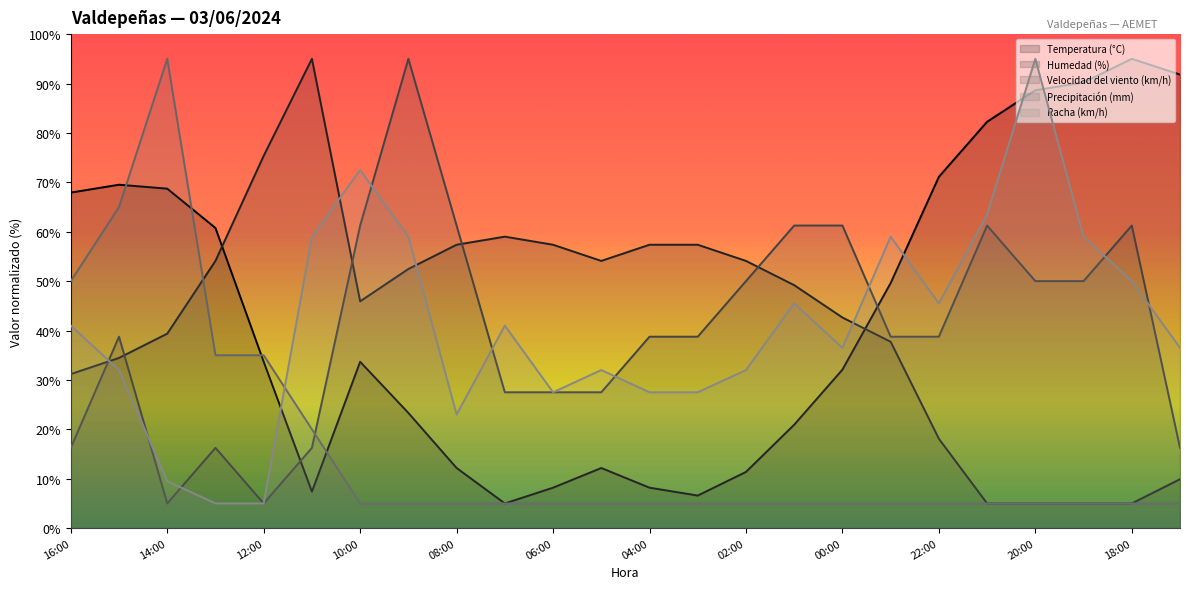

Does the chart display data point markers on the line(s)?

No